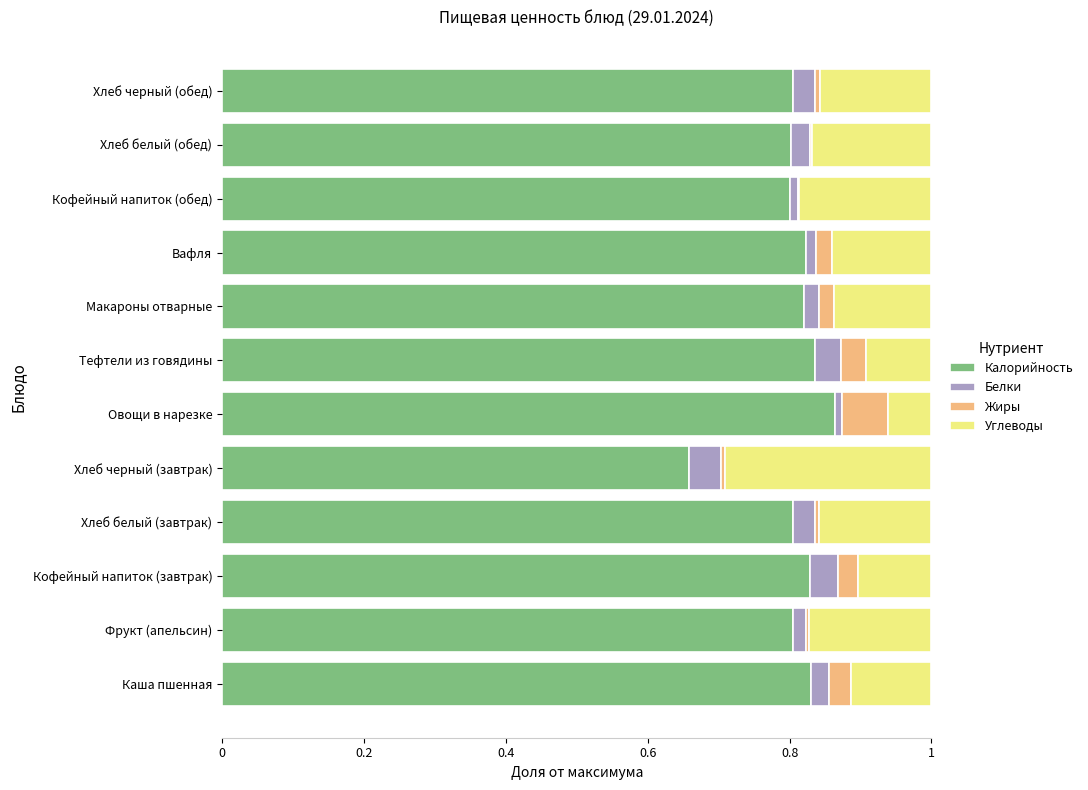

At which label is Калорийность closest to 0?

Хлеб черный (завтрак)